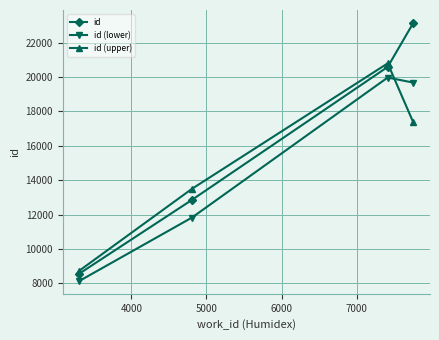

Reading right to left, transcribe all the data shown in this chart.

id: 23150.0	20591.0	12862.0	8576.0
id (lower): 19677.5	19973.3	11833.0	8147.2
id (upper): 17362.5	20796.9	13505.1	8747.5